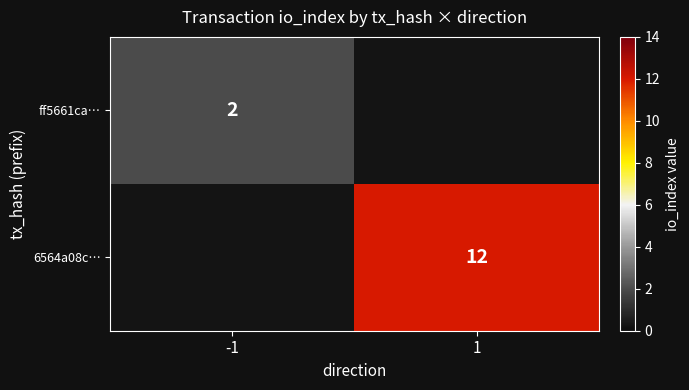

Is it true that 6564a08c… equals 2 at 1?

False